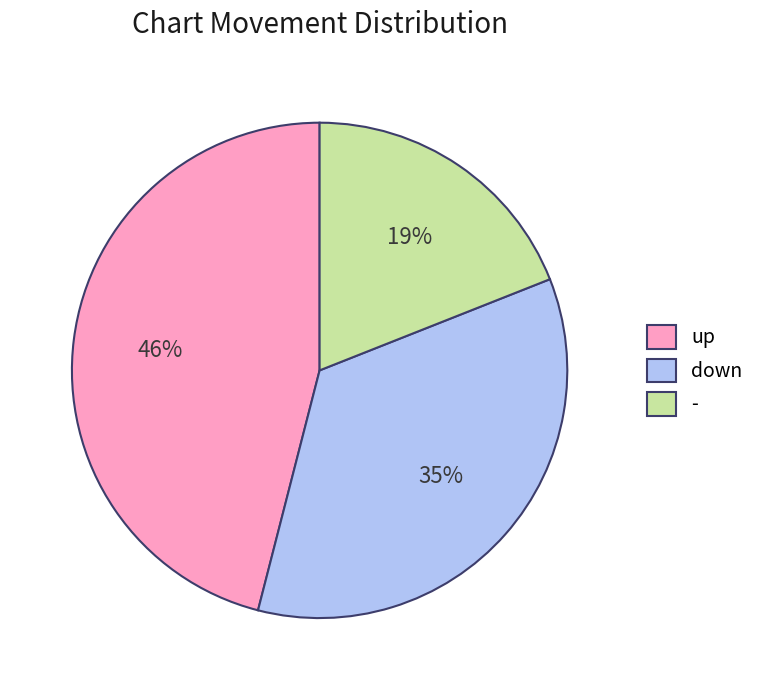

Is the sum of down and - greater than half?

Yes